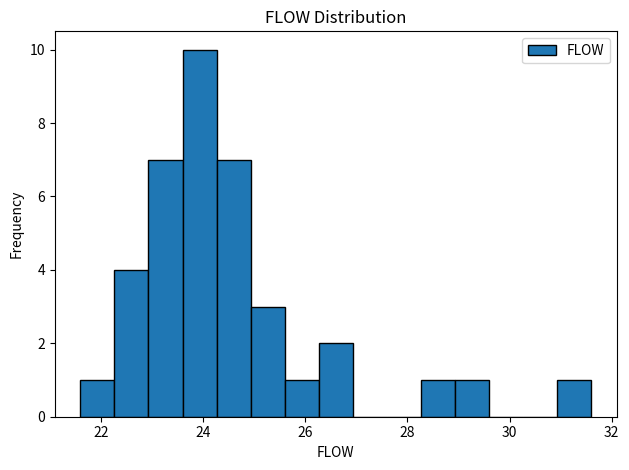

Read against the x-axis, roughly where is the centre of the tallest bar?

24.0